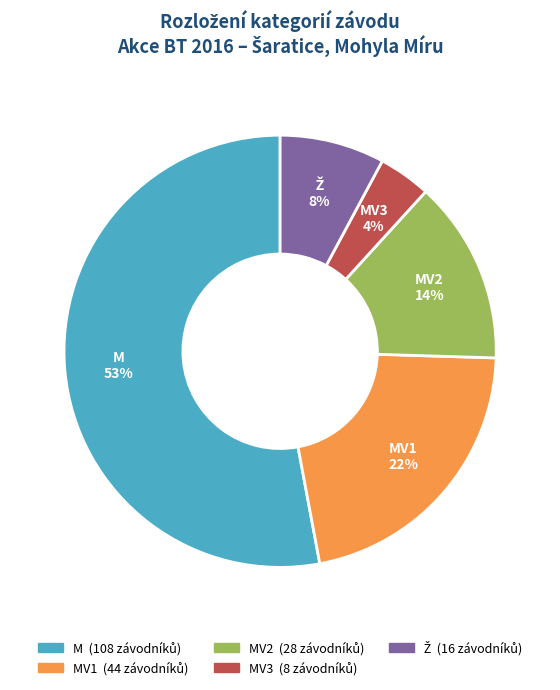

Does any single category account for the majority?

Yes